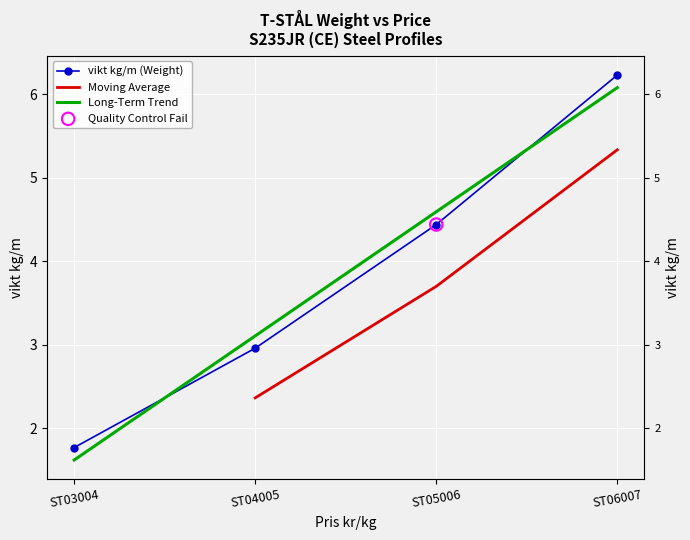

What is the change in value from ST03004 to ST06007?

+4.5